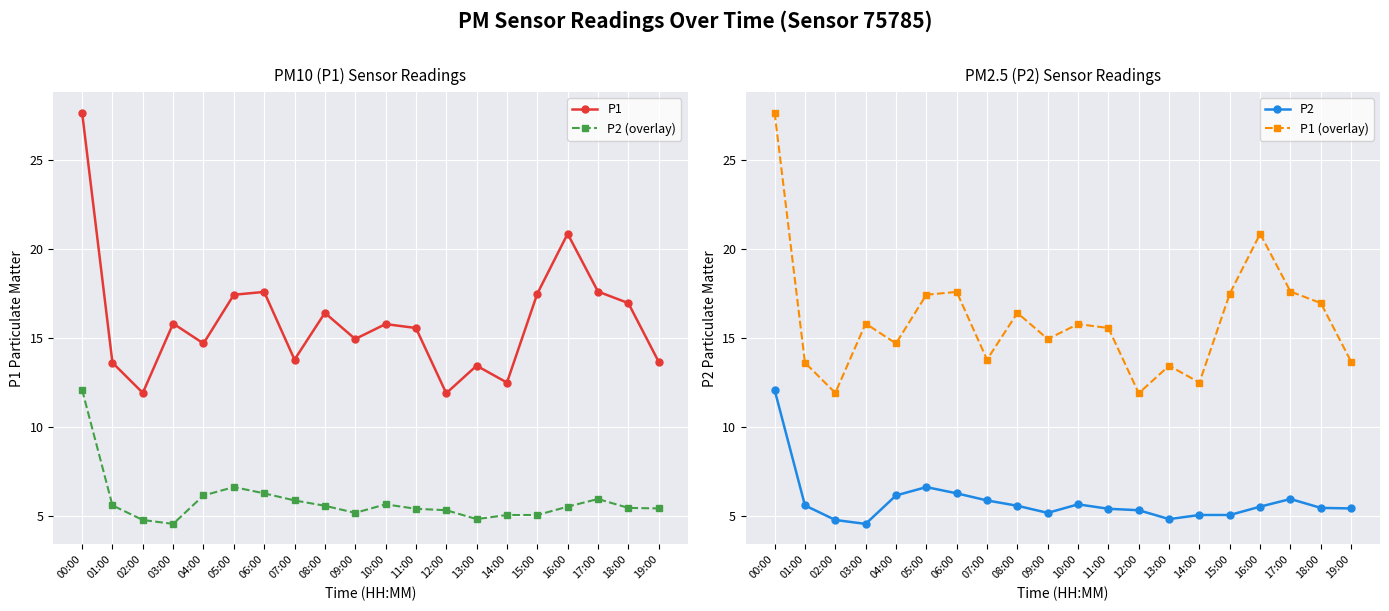

How many lines are shown in the chart?

4